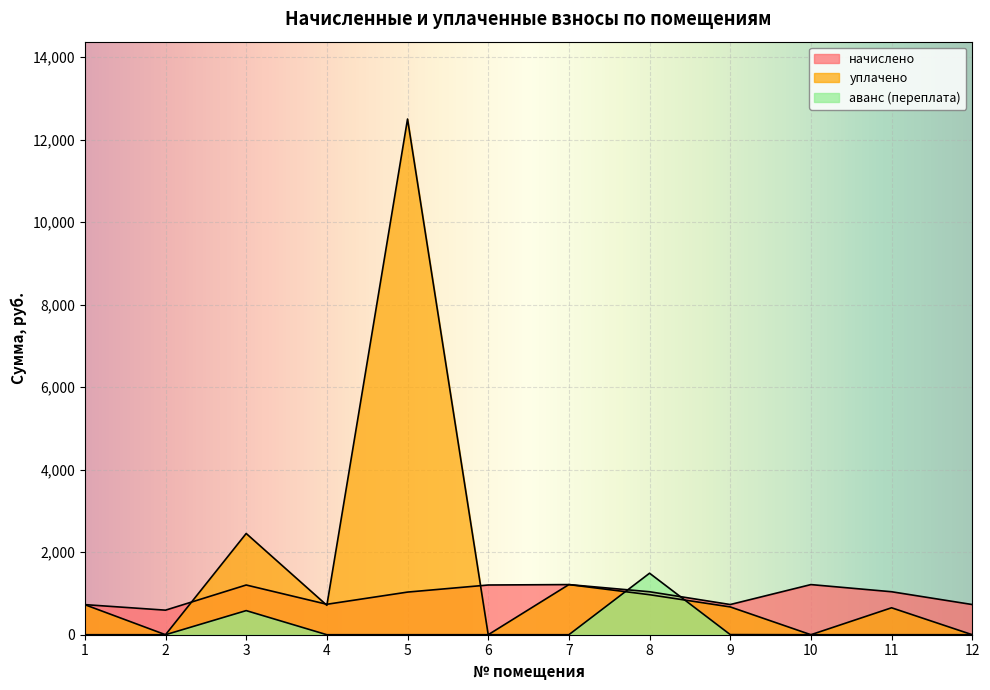

At which label does уплачено first exceed 712?

1